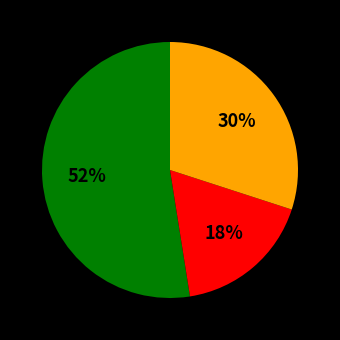

Does any single category account for the majority?

Yes